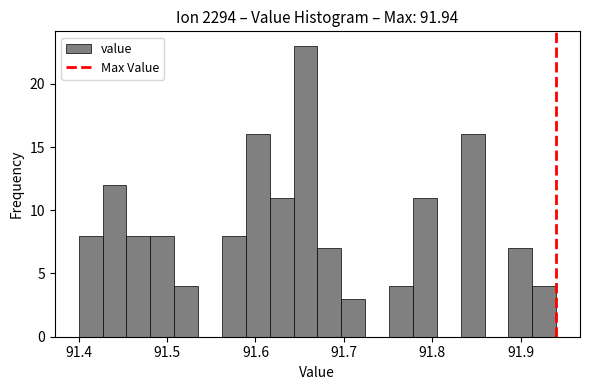

Around what value on the x-axis is the tallest bar? Give the approximate position of its centre, as read against the axis.

91.66